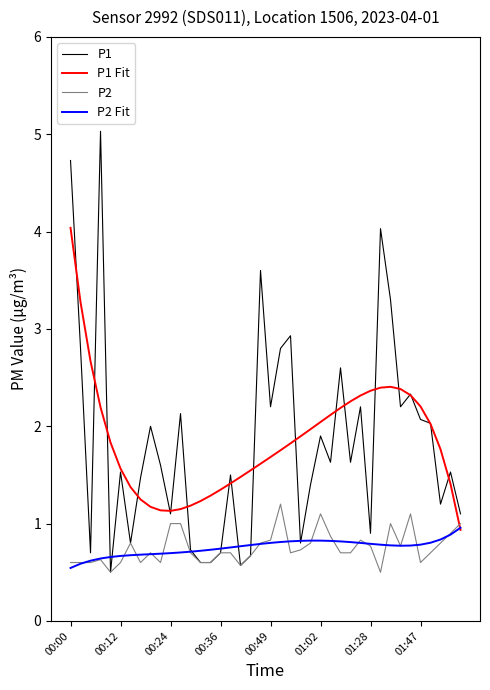

List the series in order of their peak value, lowest first.

P2 Fit, P2, P1 Fit, P1